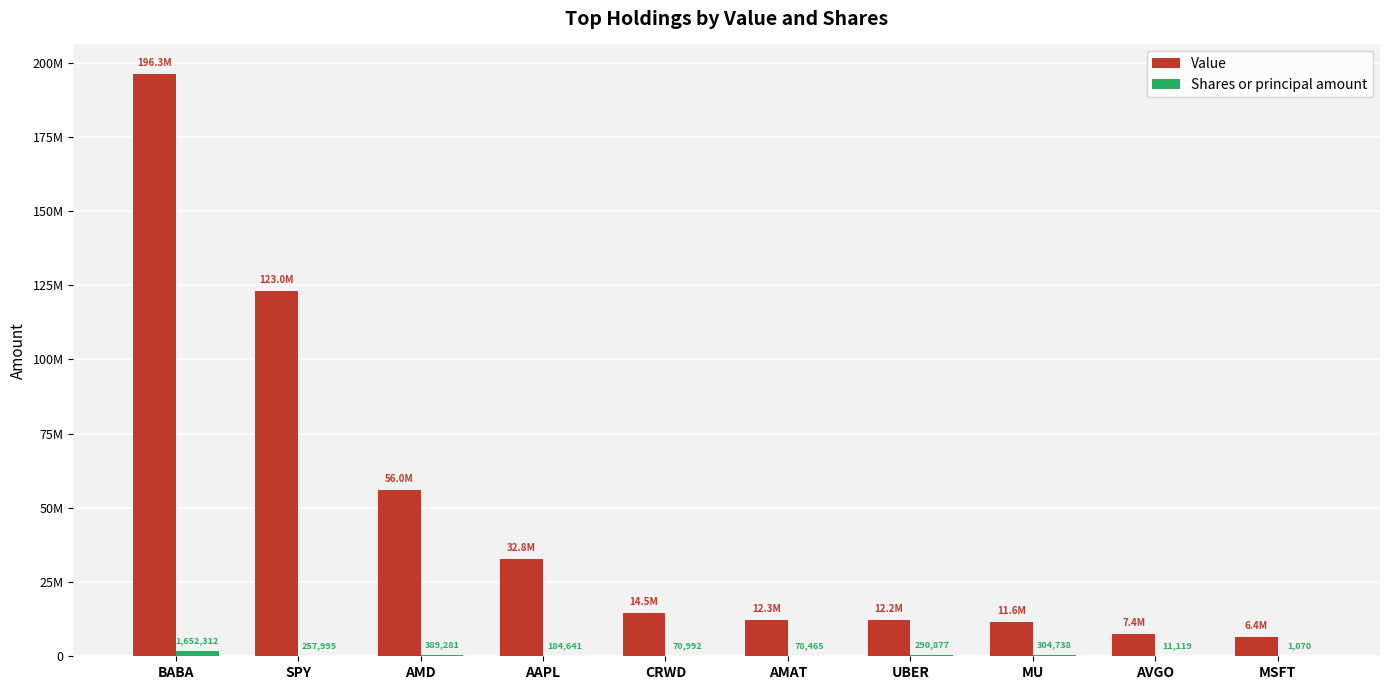

List the series in order of their peak value, lowest first.

Shares or principal amount, Value